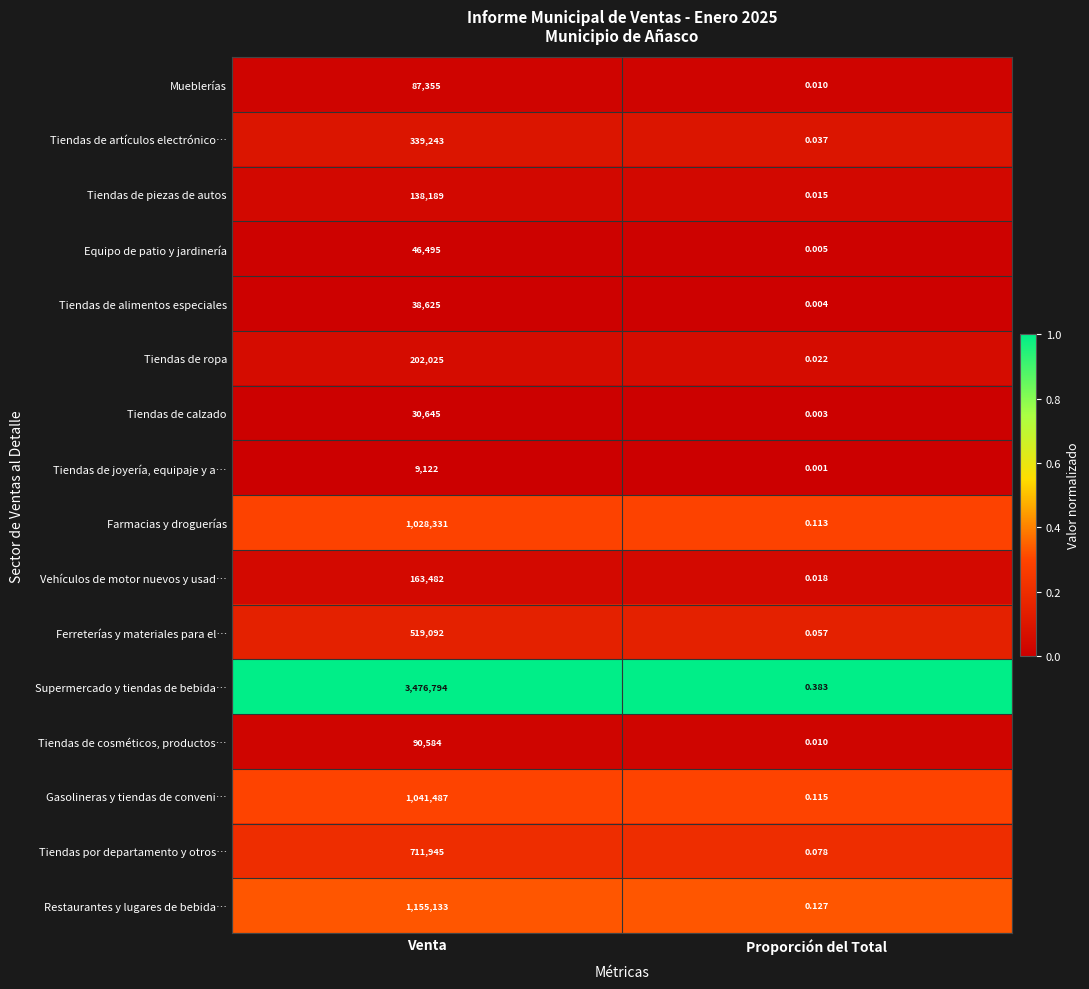

Where is Tiendas de cosméticos, productos… nearest to the value 45292?

Proporción del Total